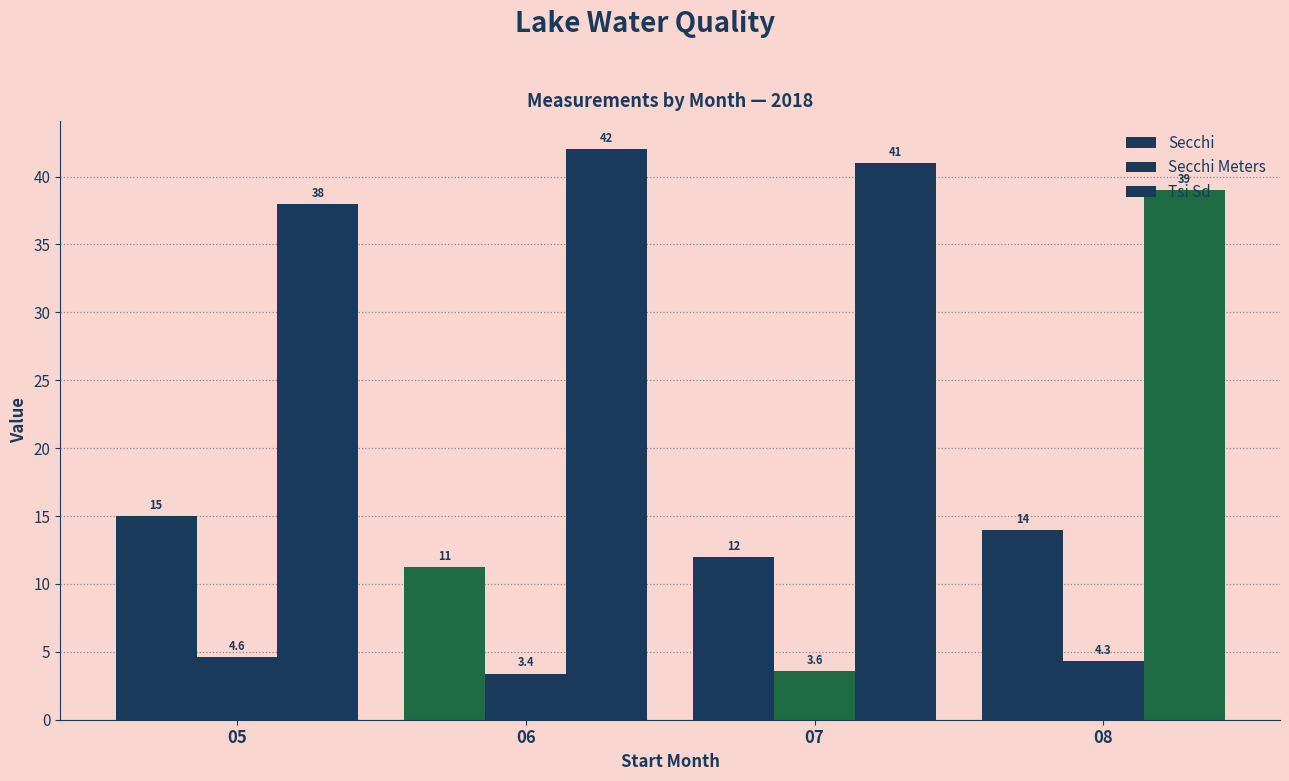

How many bars are there in each group?

3